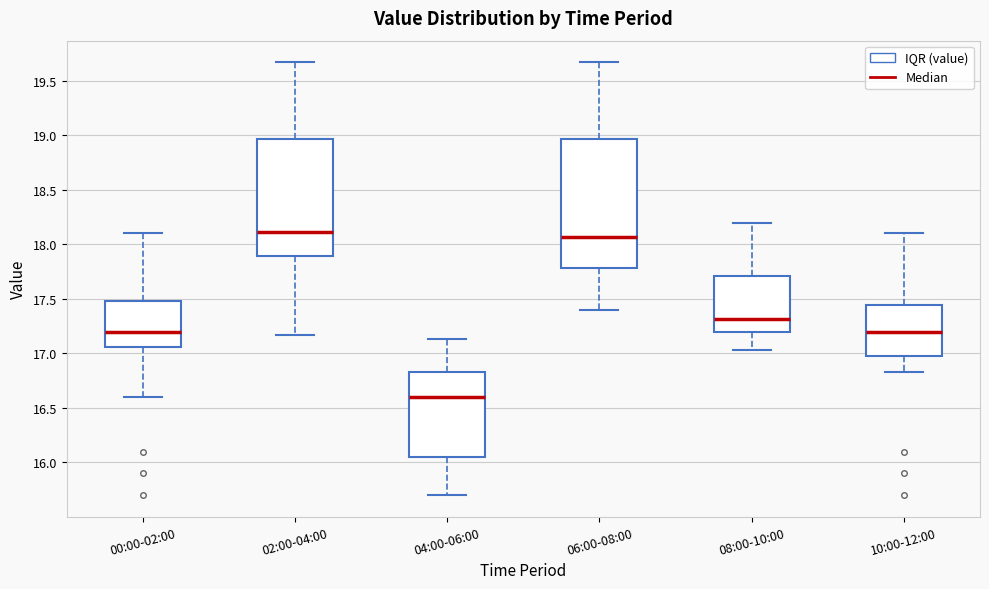

Reading left to right, read every box against the y-axis: the position of its median line, the range the box covers, and the ends of its whiskers. The values are not printed on the chart, so give them approximately, as read against the axis.

00:00-02:00: median 17.20, box 17.05 to 17.50, whiskers 16.60 to 18.10
02:00-04:00: median 18.10, box 17.90 to 18.95, whiskers 17.15 to 19.65
04:00-06:00: median 16.60, box 16.05 to 16.85, whiskers 15.70 to 17.15
06:00-08:00: median 18.05, box 17.80 to 18.95, whiskers 17.40 to 19.65
08:00-10:00: median 17.30, box 17.20 to 17.70, whiskers 17.05 to 18.20
10:00-12:00: median 17.20, box 17.00 to 17.45, whiskers 16.85 to 18.10